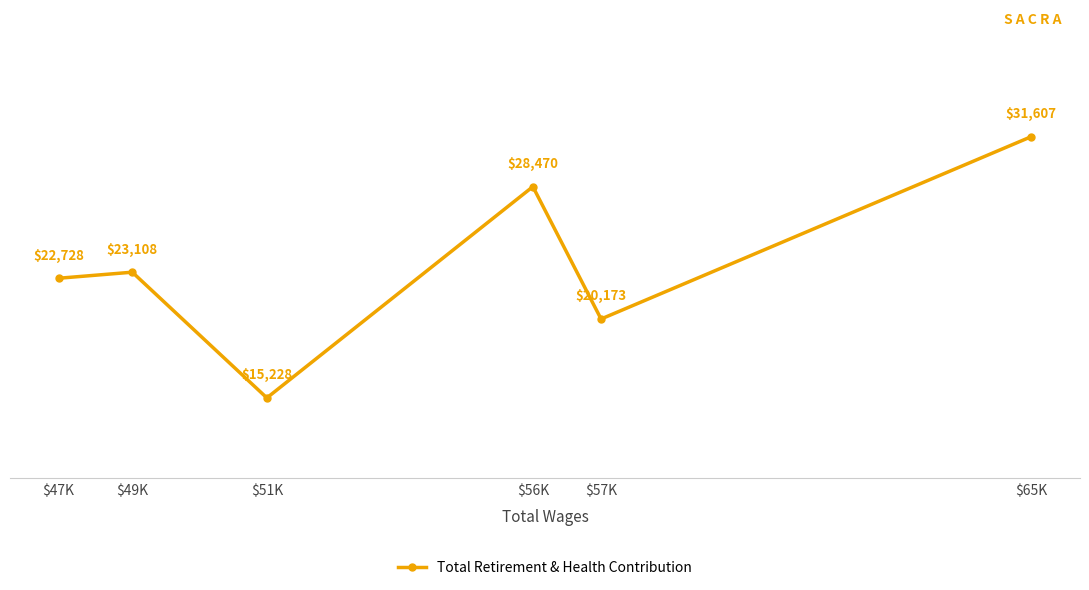

What is the greatest value displayed?

31607